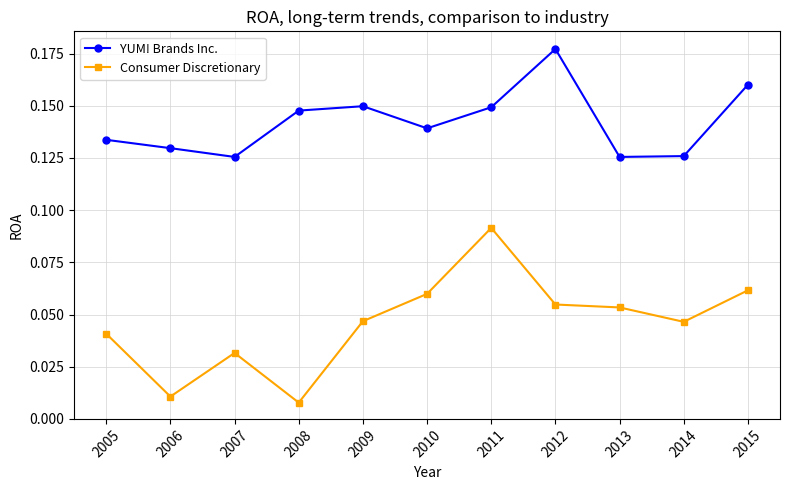

List the series in order of their peak value, highest first.

YUM! Brands Inc., Consumer Discretionary